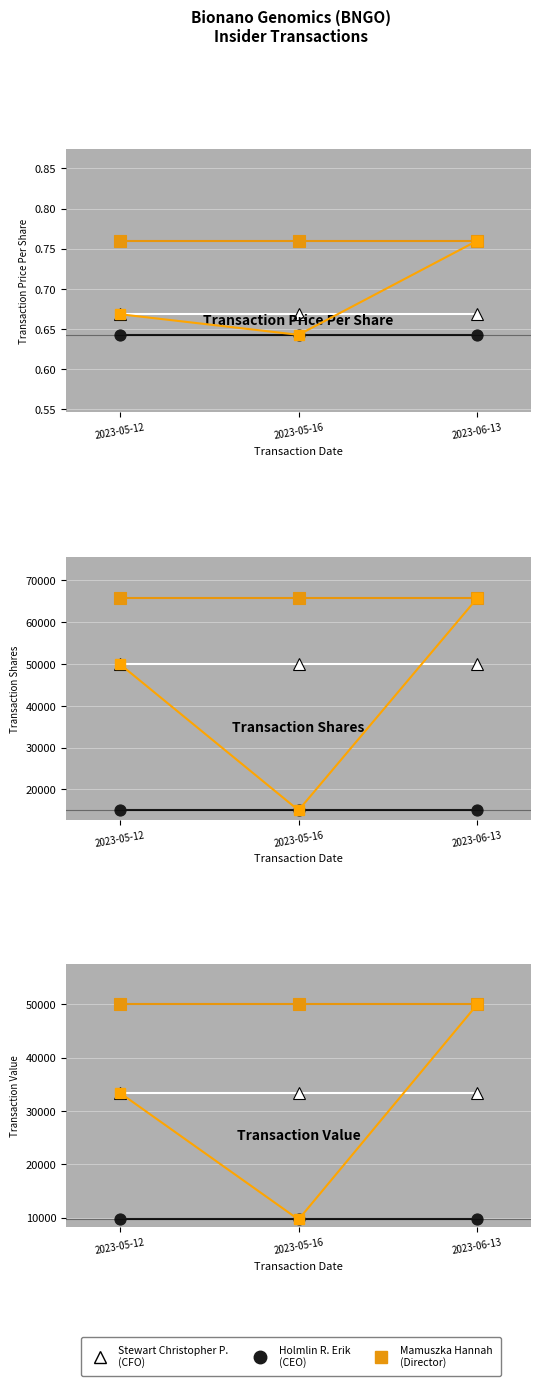

Which series has the largest total across all categories?

Mamuszka Hannah